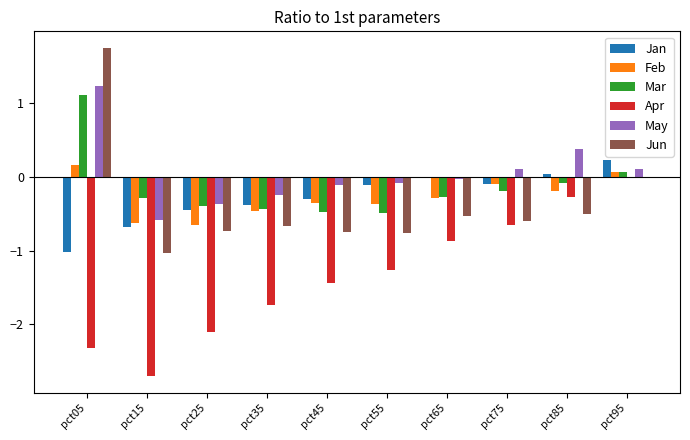

What is the maximum value shown in the chart?

1.8